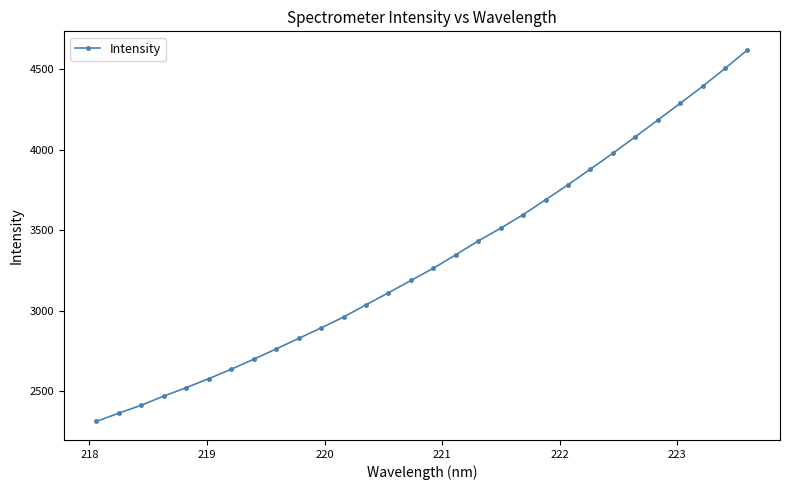

What is the difference between the maximum and minimum values?

2307.2